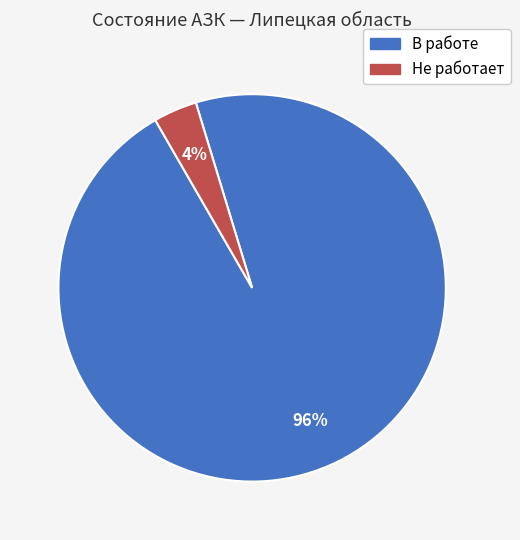

Count the number of slices in the pie.

2